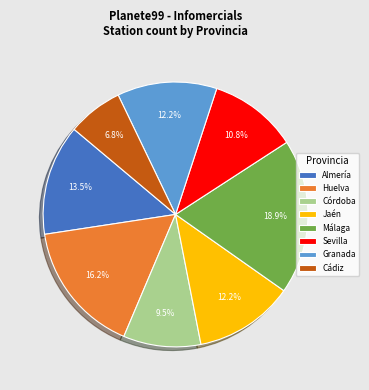

Does Málaga represent more than half of the total?

No